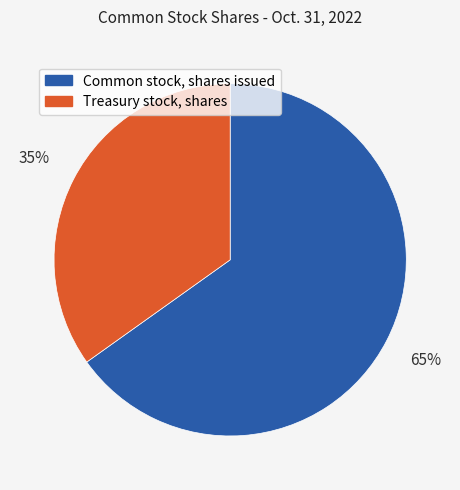

How many segments does this pie chart have?

2